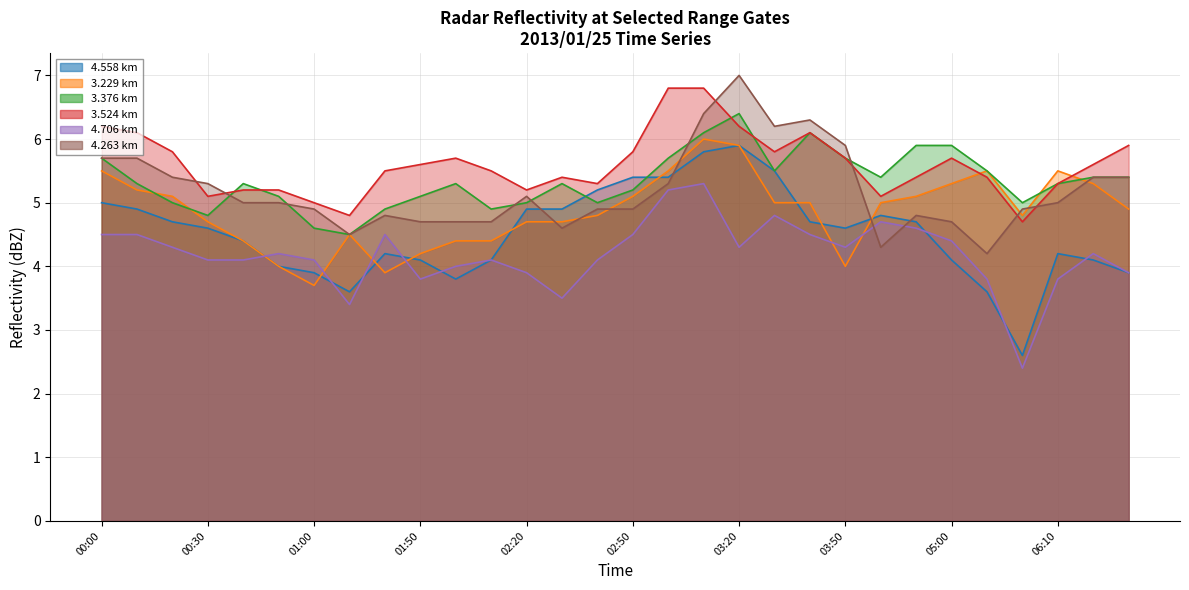

Reading right to left, extract all data points from this chart.

4.558 km: 3.9	4.1	4.2	2.6	3.6	4.1	4.7	4.8	4.6	4.7	5.5	5.9	5.8	5.4	5.4	5.2	4.9	4.9	4.1	3.8	4.1	4.2	3.6	3.9	4.0	4.4	4.6	4.7	4.9	5.0
3.229 km: 4.9	5.3	5.5	4.8	5.5	5.3	5.1	5.0	4.0	5.0	5.0	5.9	6.0	5.5	5.1	4.8	4.7	4.7	4.4	4.4	4.2	3.9	4.5	3.7	4.0	4.4	4.7	5.1	5.2	5.5
3.376 km: 5.4	5.4	5.3	5.0	5.5	5.9	5.9	5.4	5.7	6.1	5.5	6.4	6.1	5.7	5.2	5.0	5.3	5.0	4.9	5.3	5.1	4.9	4.5	4.6	5.1	5.3	4.8	5.0	5.3	5.7
3.524 km: 5.9	5.6	5.3	4.7	5.4	5.7	5.4	5.1	5.7	6.1	5.8	6.2	6.8	6.8	5.8	5.3	5.4	5.2	5.5	5.7	5.6	5.5	4.8	5.0	5.2	5.2	5.1	5.8	6.1	6.2
4.706 km: 3.9	4.2	3.8	2.4	3.8	4.4	4.6	4.7	4.3	4.5	4.8	4.3	5.3	5.2	4.5	4.1	3.5	3.9	4.1	4.0	3.8	4.5	3.4	4.1	4.2	4.1	4.1	4.3	4.5	4.5
4.263 km: 5.4	5.4	5.0	4.9	4.2	4.7	4.8	4.3	5.9	6.3	6.2	7.0	6.4	5.3	4.9	4.9	4.6	5.1	4.7	4.7	4.7	4.8	4.5	4.9	5.0	5.0	5.3	5.4	5.7	5.7